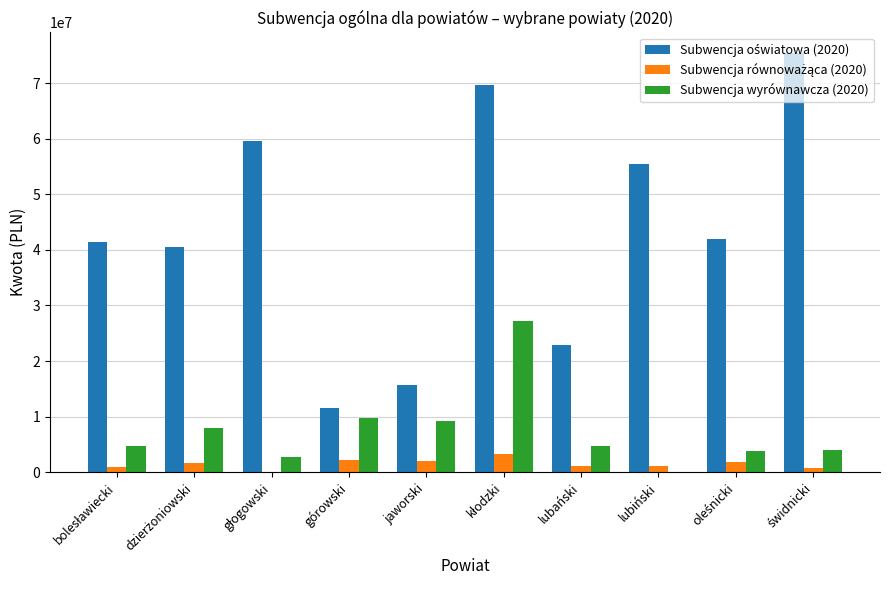

What is the label of the 4th bar from the right?

lubański